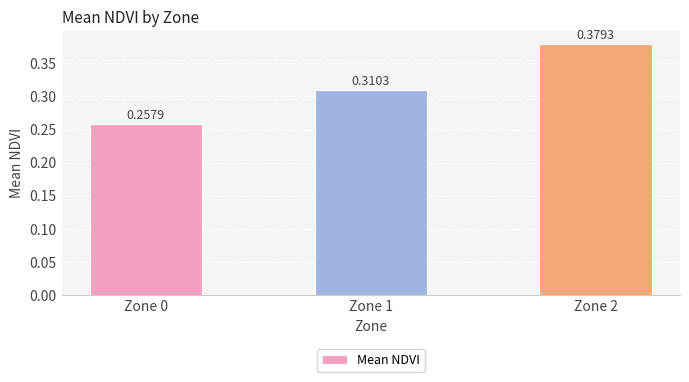

Which category has the highest value across all series?

Zone 2